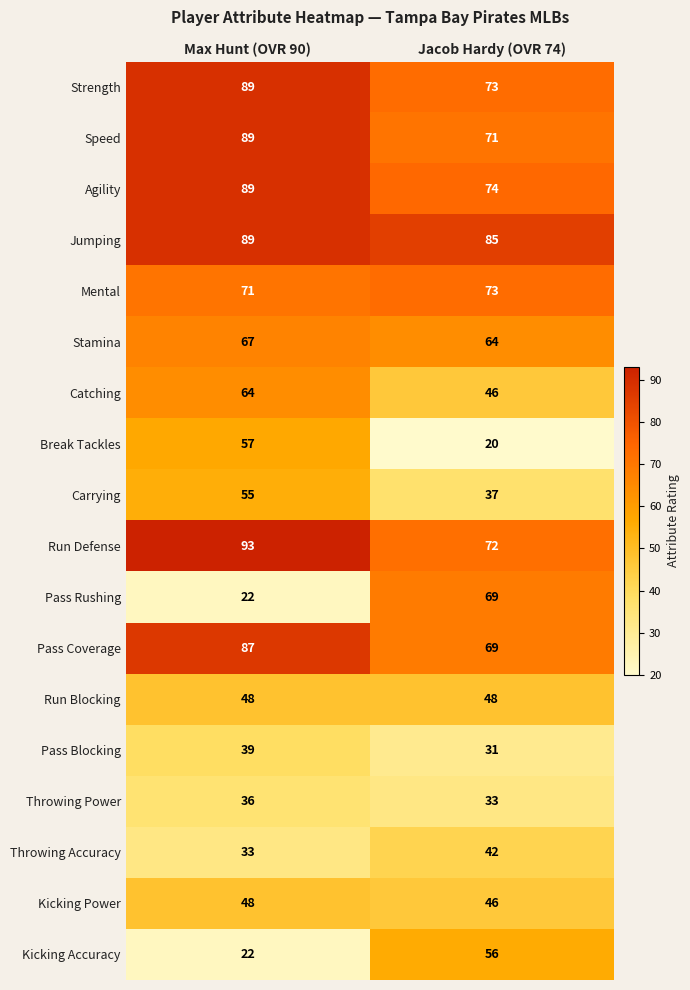

Rank the categories by Throwing Power value from lowest to highest.

Jacob Hardy (OVR 74), Max Hunt (OVR 90)